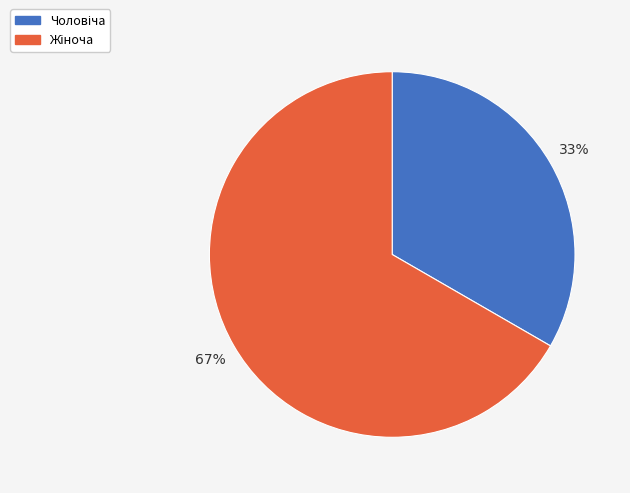

Count the number of slices in the pie.

2